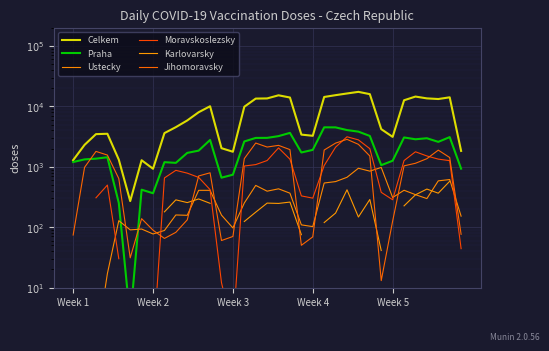

What is the value of the Ustecky point at the 28th from the left?

974.0